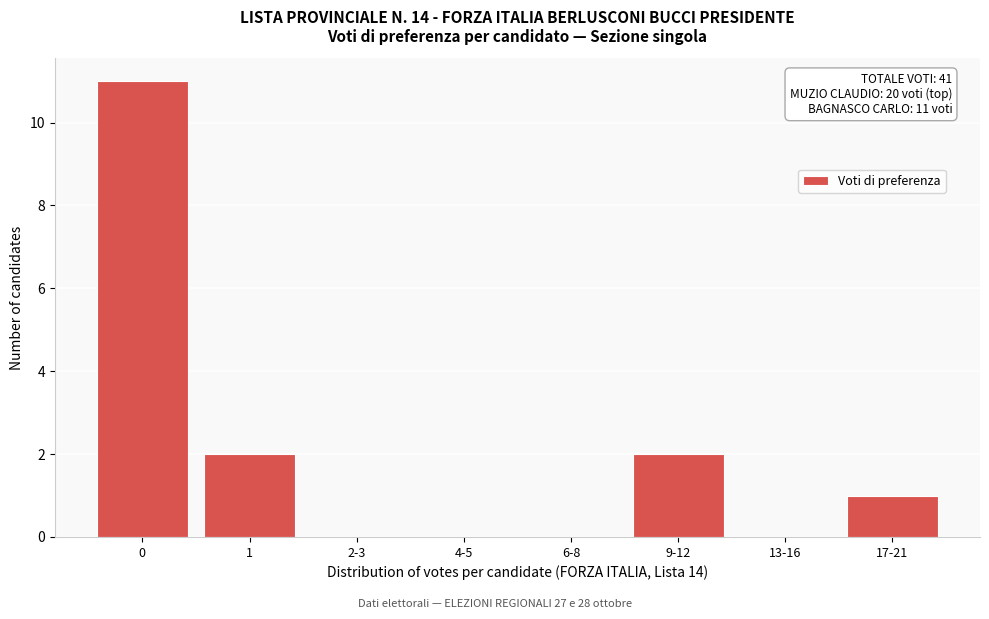

Reading left to right, transcribe all the data shown in this chart.

0=11	1=2	2-3=0	4-5=0	6-8=0	9-12=2	13-16=0	17-21=1